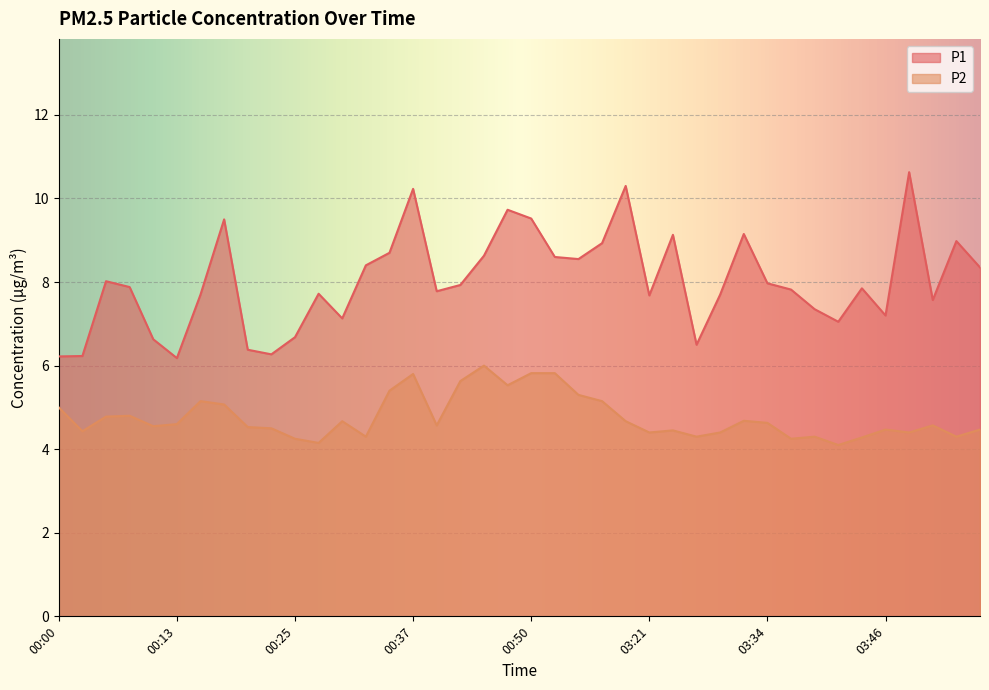

Reading right to left, list all the values displayed in this chart.

P1: 8.3	9.0	7.6	10.6	7.2	7.8	7.0	7.3	7.8	8.0	9.2	7.7	6.5	9.1	7.7	10.3	8.9	8.6	8.6	9.5	9.7	8.6	7.9	7.8	10.2	8.7	8.4	7.1	7.7	6.7	6.3	6.4	9.5	7.7	6.2	6.6	7.9	8.0	6.2	6.2
P2: 4.5	4.3	4.6	4.4	4.5	4.3	4.1	4.3	4.2	4.6	4.7	4.4	4.3	4.5	4.4	4.7	5.2	5.3	5.8	5.8	5.5	6.0	5.6	4.6	5.8	5.4	4.3	4.7	4.2	4.2	4.5	4.5	5.1	5.2	4.6	4.5	4.8	4.8	4.4	5.0